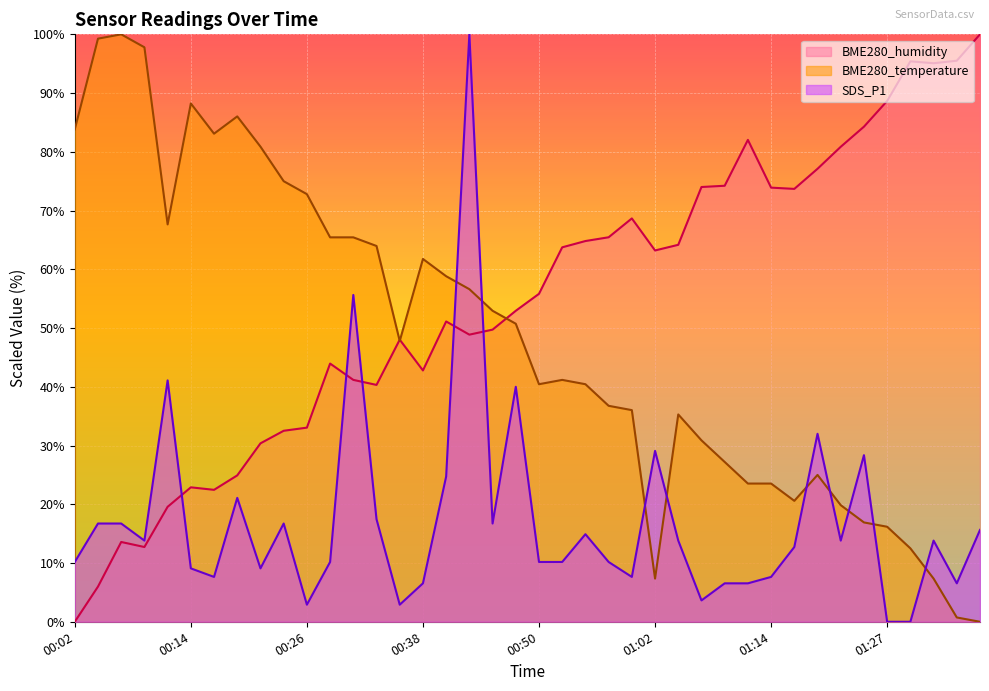

What are all the series names shown in the legend?

BME280_humidity, BME280_temperature, SDS_P1